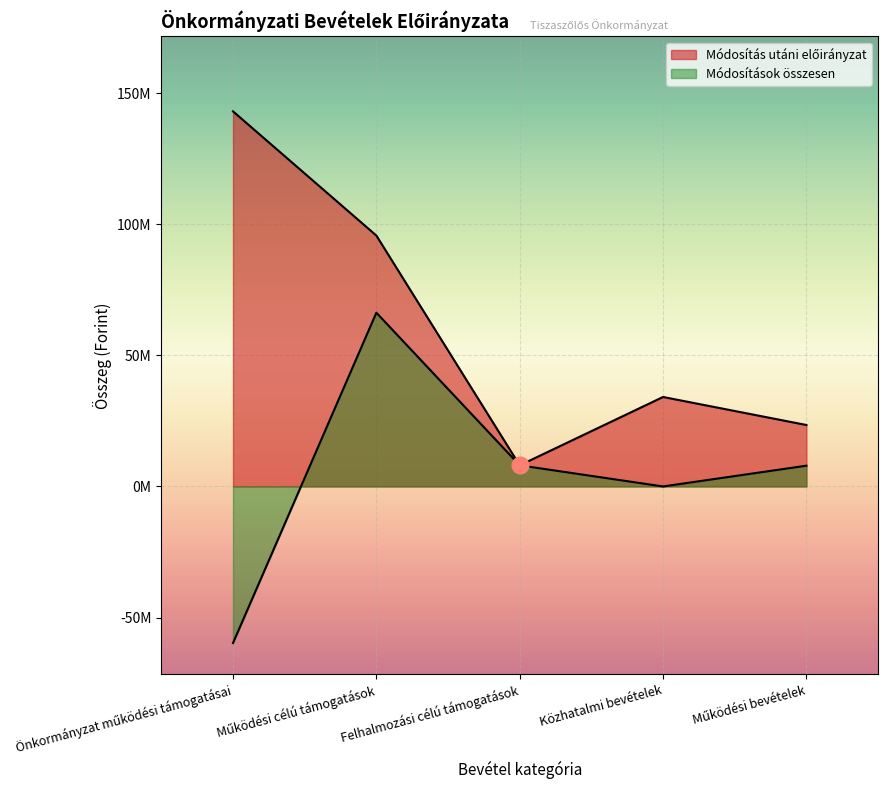

Between Közhatalmi bevételek and Működési célú támogatások, which is larger?

Működési célú támogatások